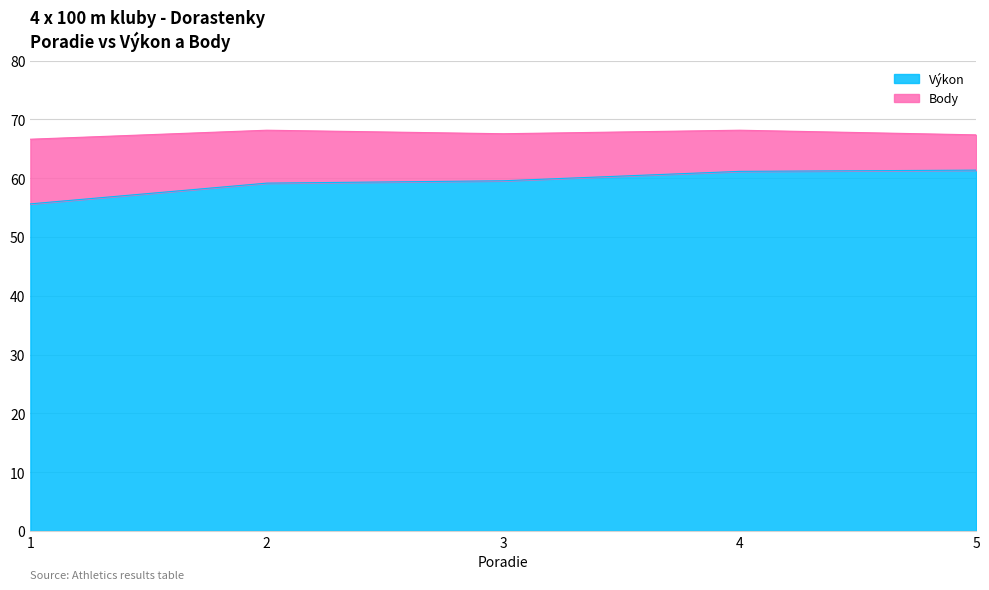

What is the change in value from 4 to 5?

+0.2